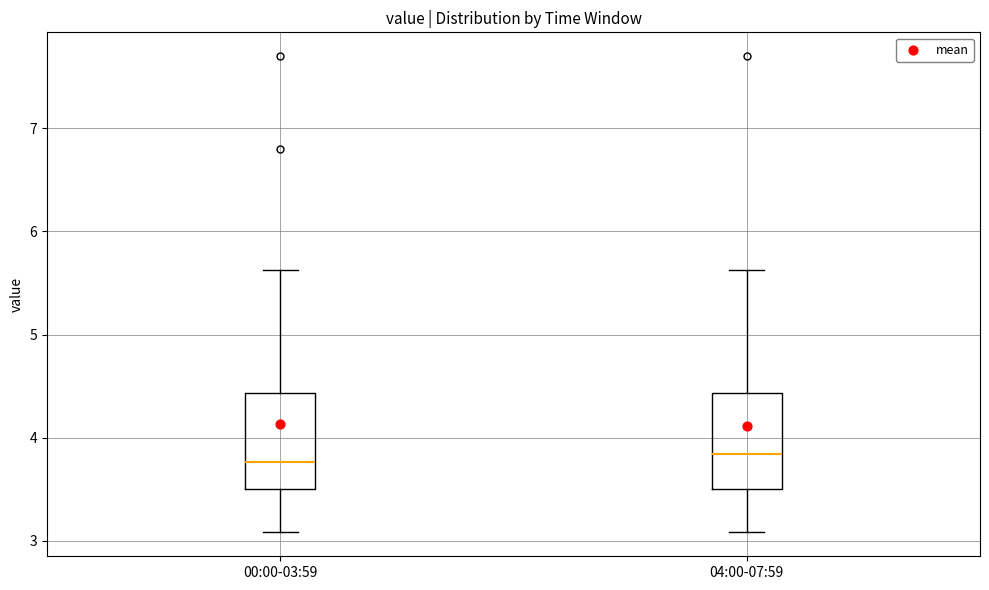

Reading left to right, transcribe this box plot: for each box, give where its median line is, the range the box spans, and where its two whiskers end, as read against the y-axis. The values are not printed on the chart, so give them approximately, as read against the axis.

00:00-03:59: median 3.8, box 3.5 to 4.4, whiskers 3.1 to 5.6
04:00-07:59: median 3.8, box 3.5 to 4.4, whiskers 3.1 to 5.6